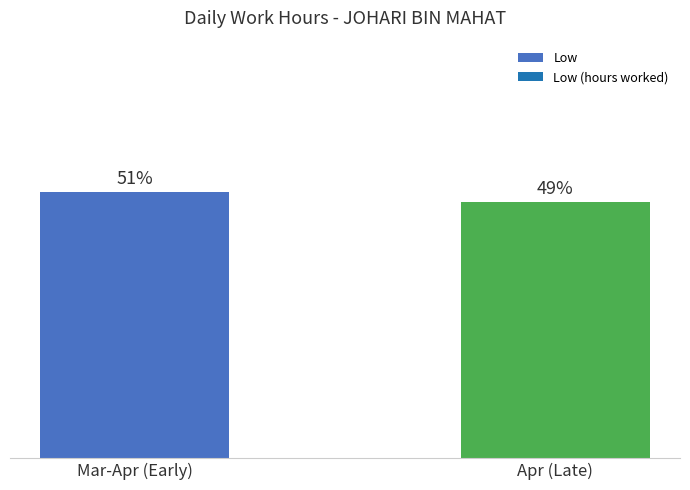

What is the label of the 1st bar from the left?

Mar-Apr (Early)